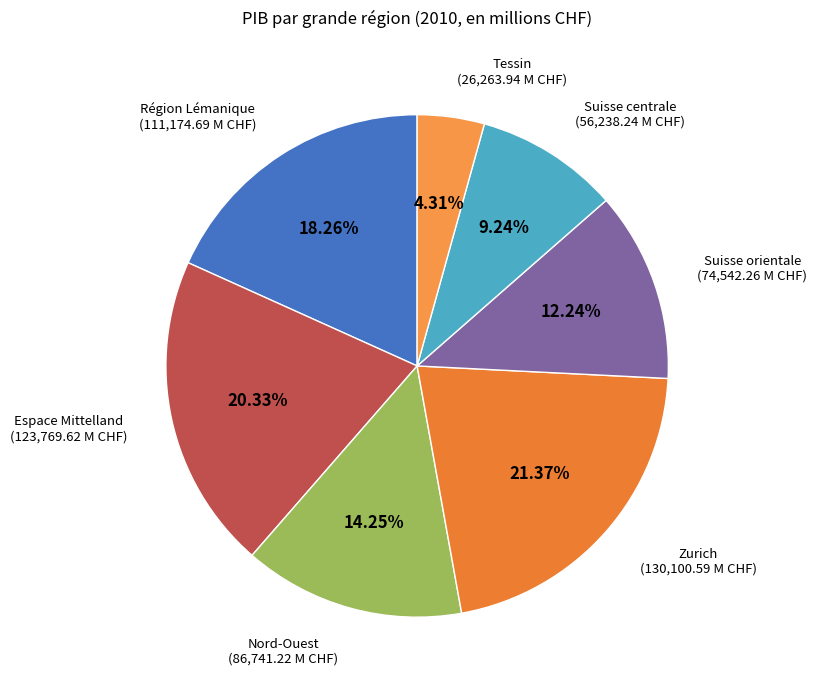

Is there a majority slice in this chart?

No